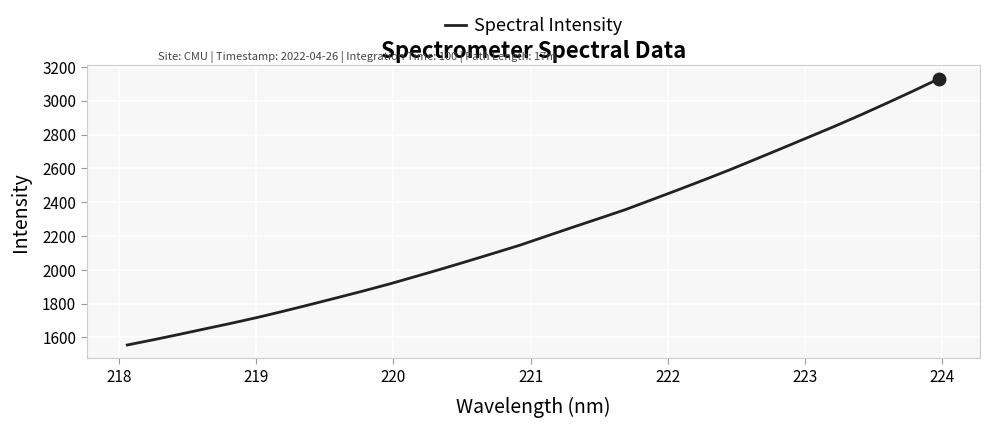

What is the difference between the maximum and minimum values?

1575.5